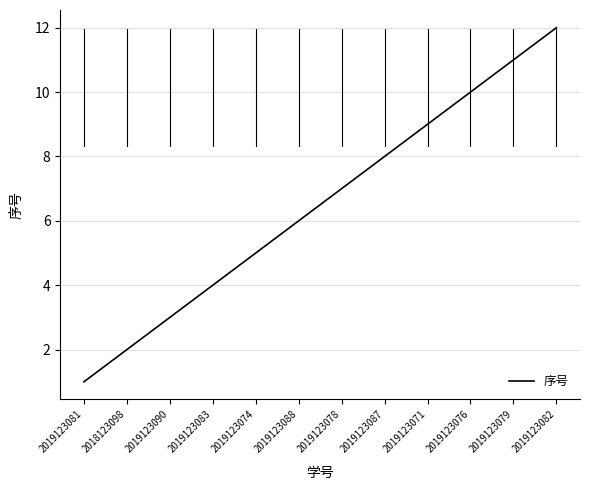

What is the difference between the maximum and minimum values?

11